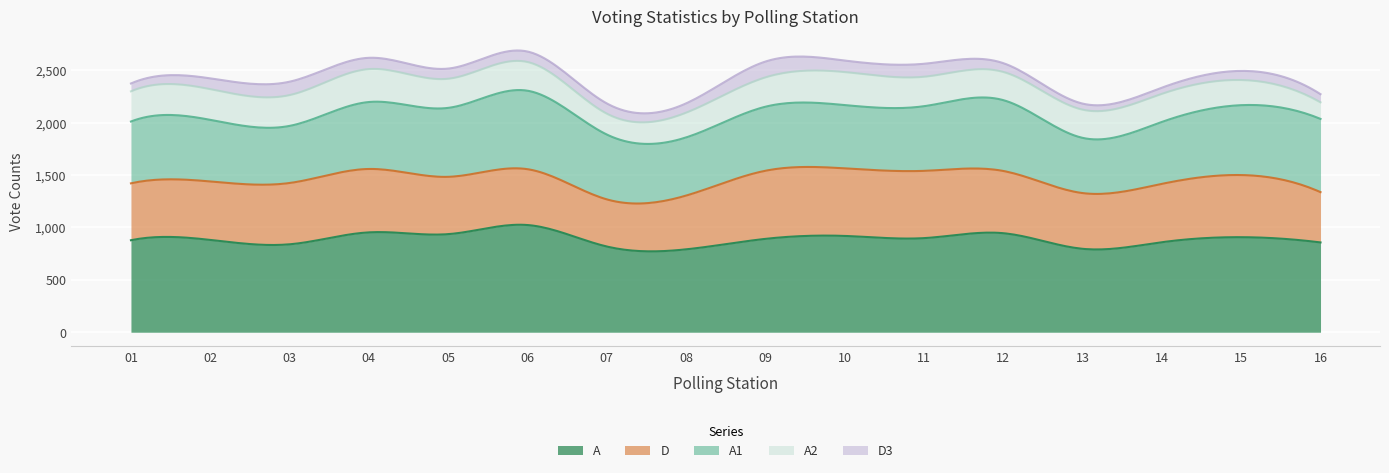

List the series in order of their peak value, highest first.

A, A1, D, A2, D3